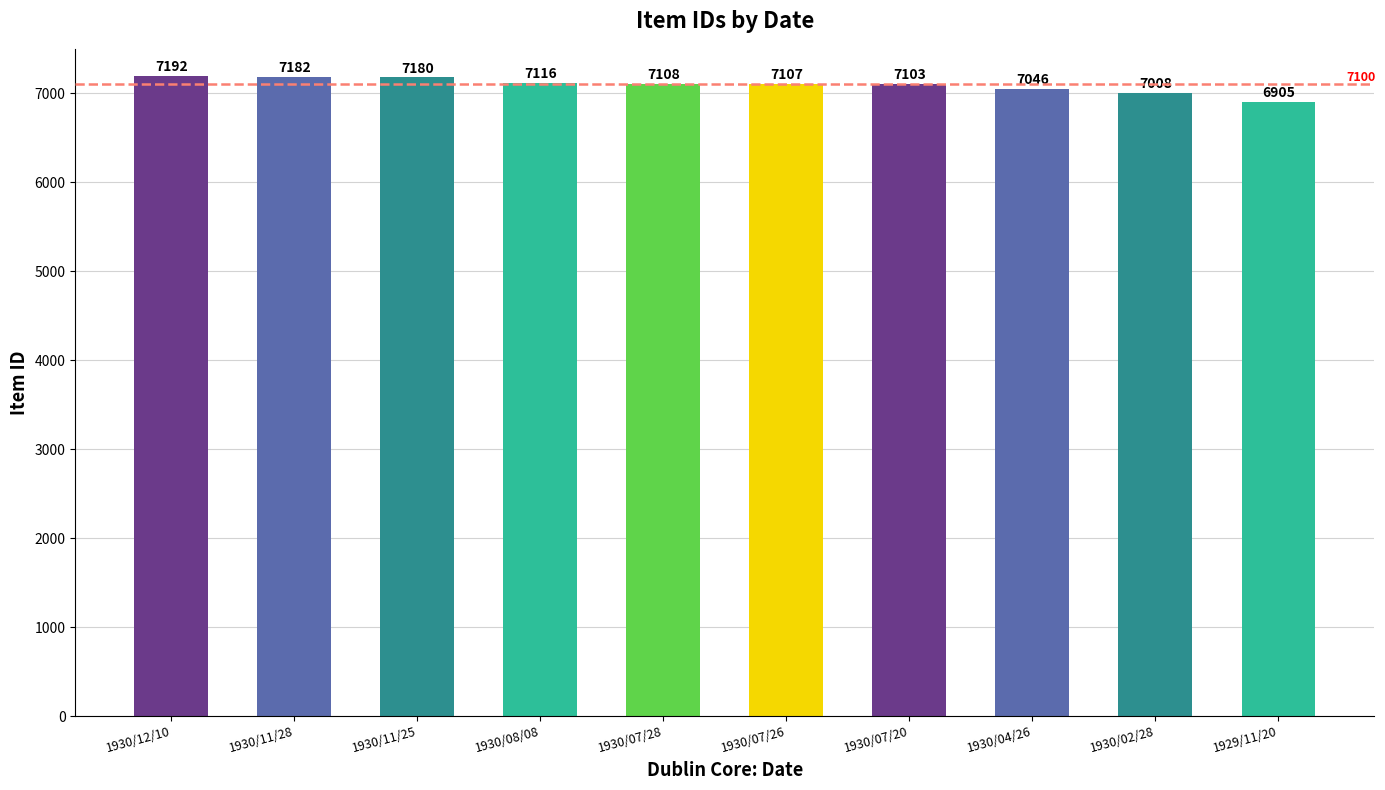

What is the difference between the values at 1930/02/28 and 1930/08/08?

108